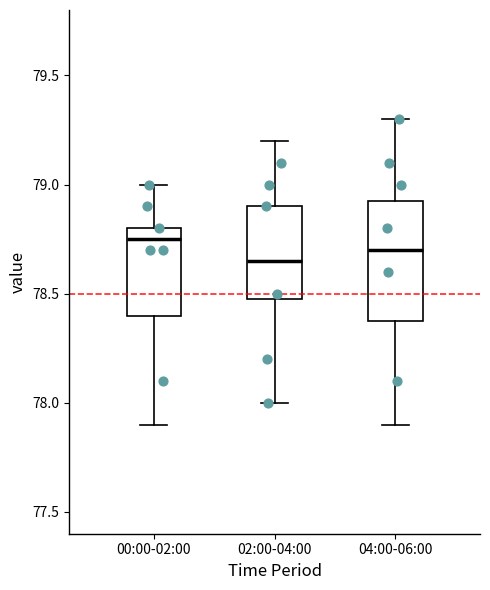

Which box is the tallest, from its lower edge to its upper edge?

04:00-06:00